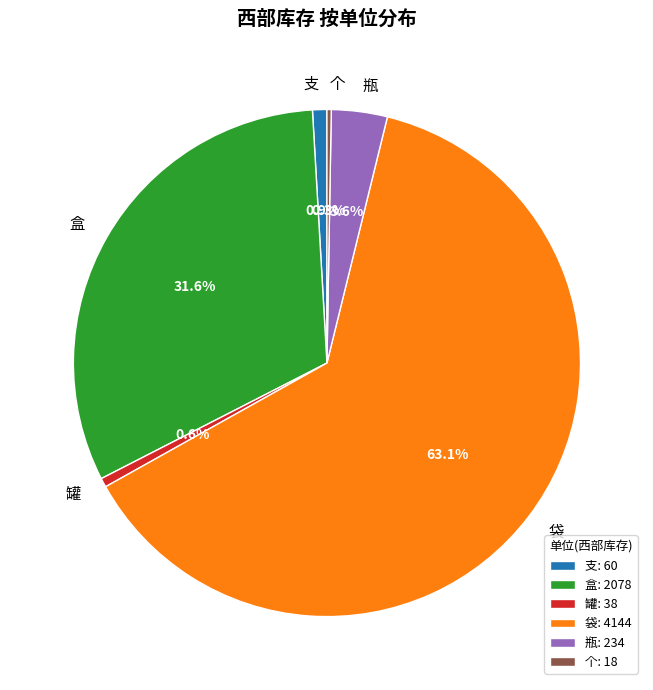

To the nearest percent, what is the difference between the largest and smallest slice percentages?

63%